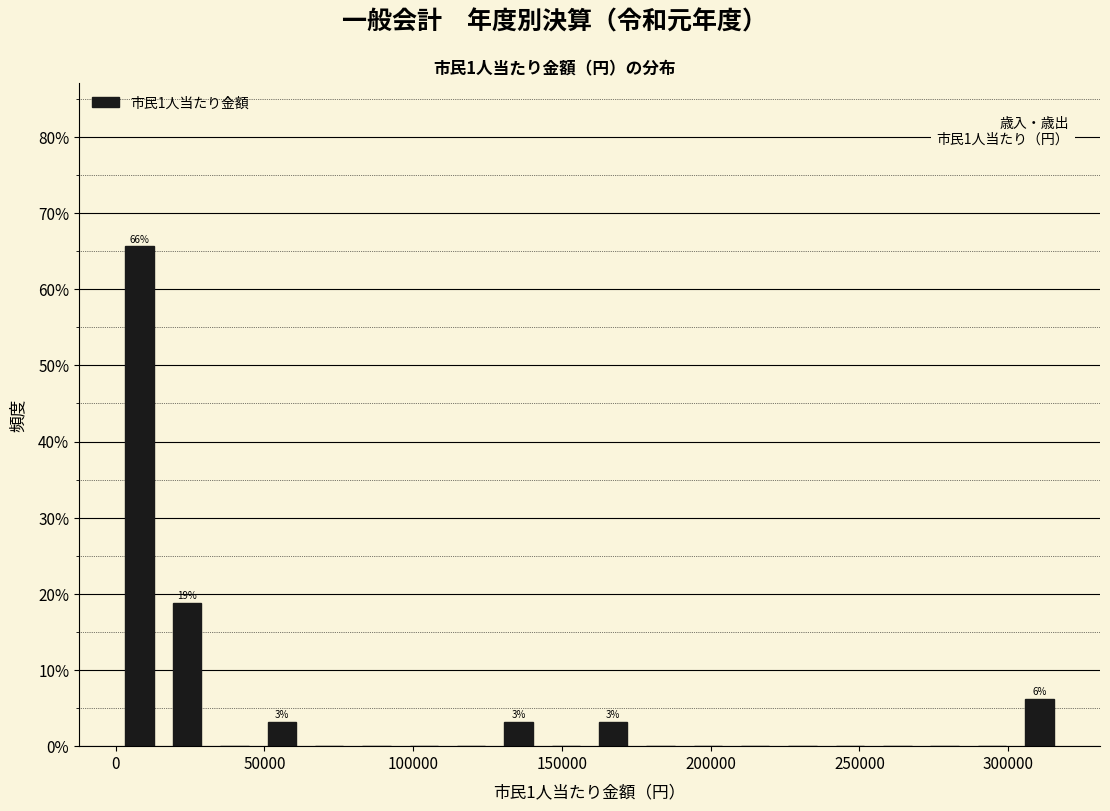

Around what value on the x-axis is the tallest bar? Give the approximate position of its centre, as read against the axis.

10000